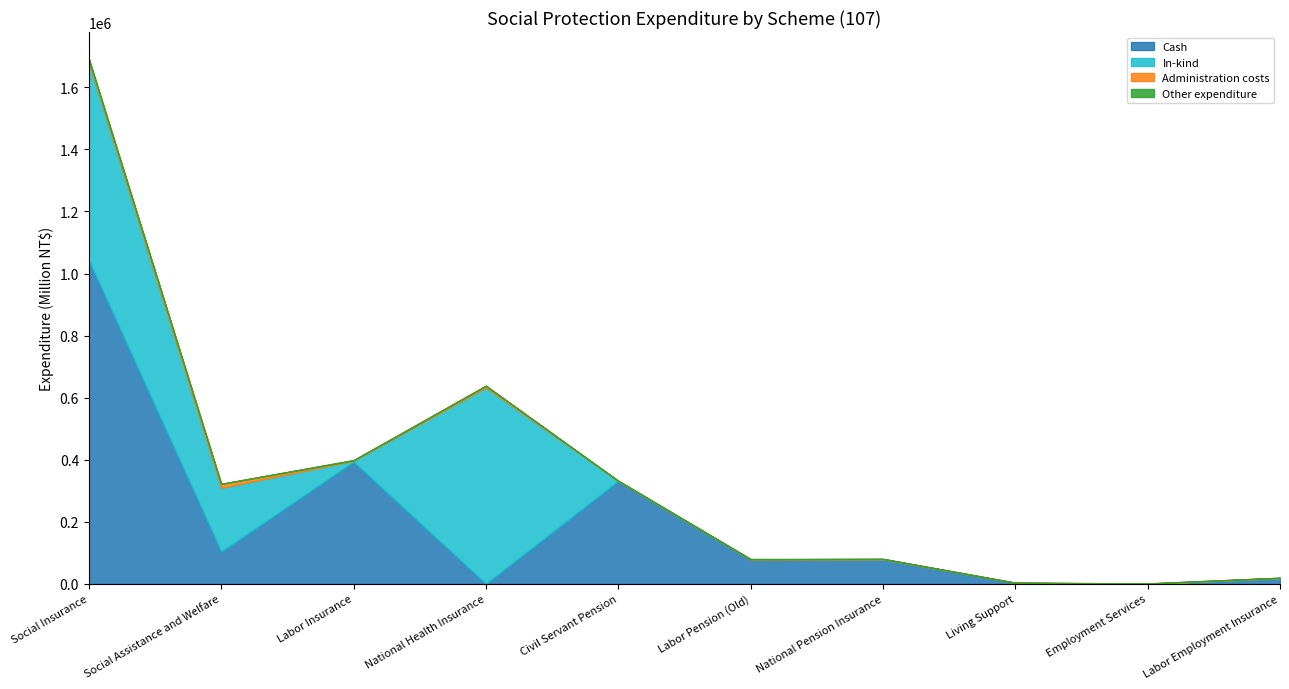

What are all the series names shown in the legend?

Cash, In-kind, Administration costs, Other expenditure